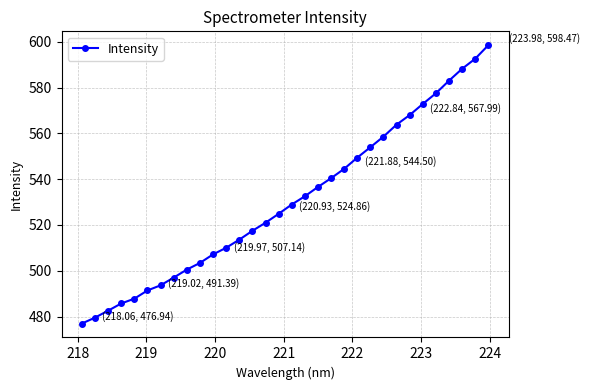

Reading left to right, extract all data points from this chart.

476.9	479.5	482.6	485.7	487.8	491.4	493.6	497.0	500.5	503.4	507.1	510.0	513.6	517.4	521.0	524.9	528.9	532.5	536.6	540.4	544.5	549.4	553.9	558.6	563.8	568.0	572.8	577.5	583.0	588.2	592.6	598.5